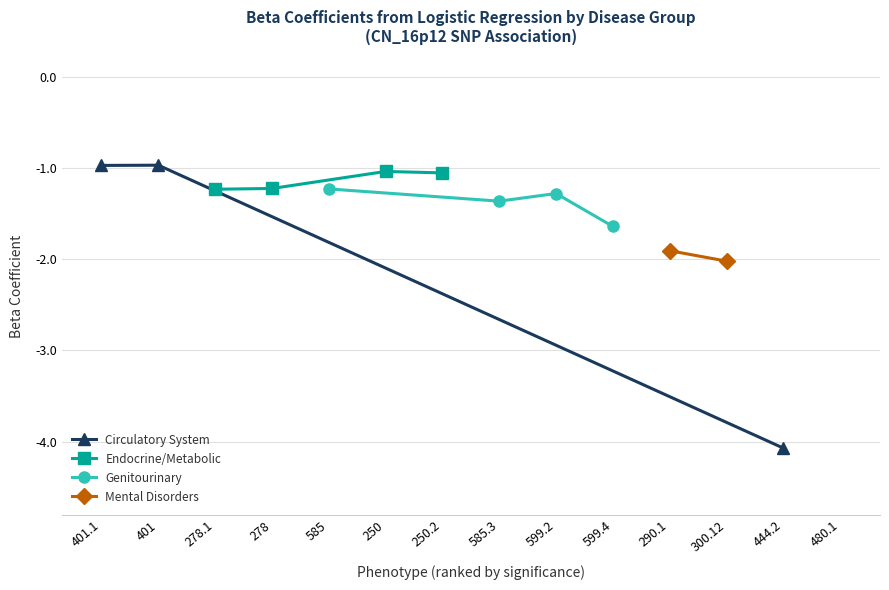

Which series has the largest range (max minus min)?

Circulatory System